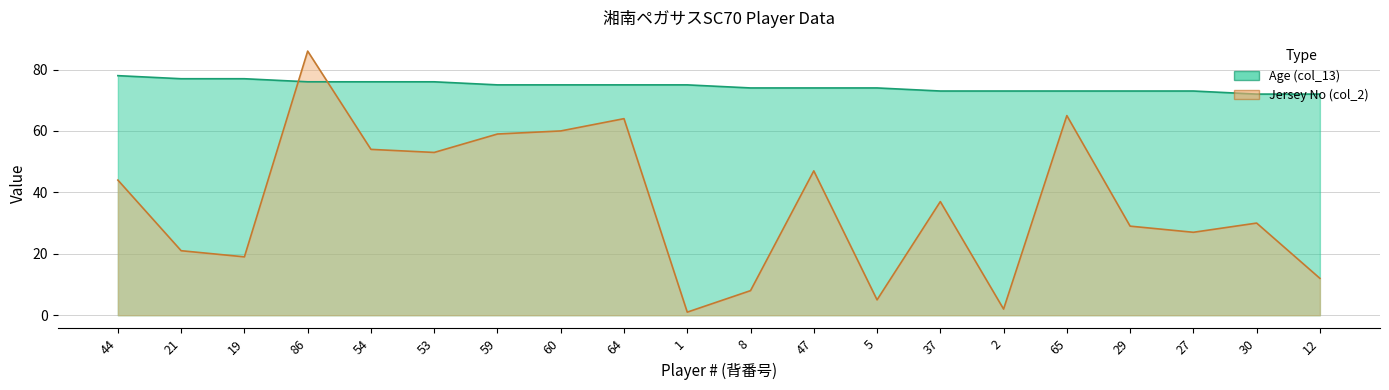

What is the label of the 9th point from the right?

47